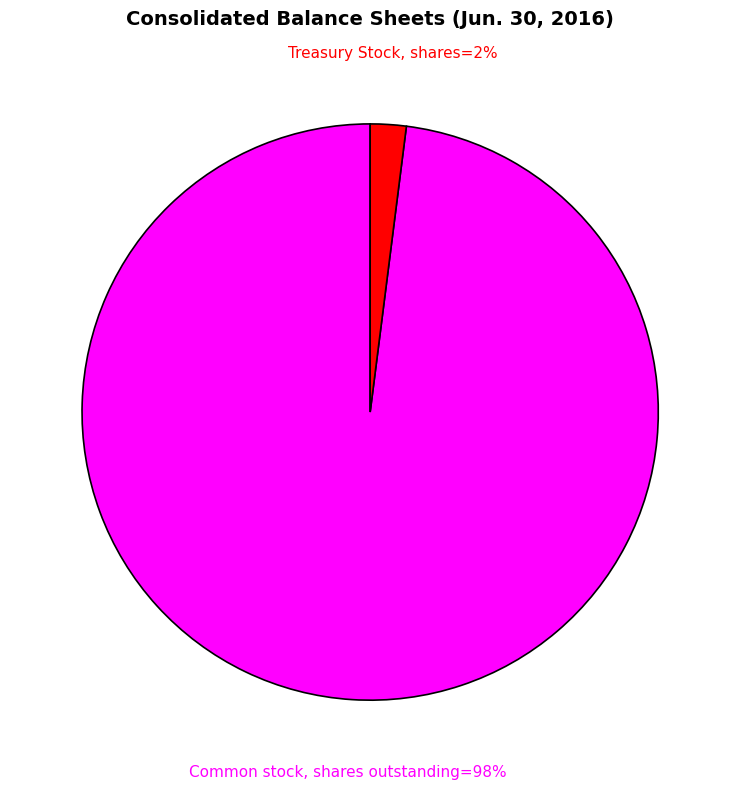

To the nearest percent, what is the difference between the largest and smallest slice percentages?

96%